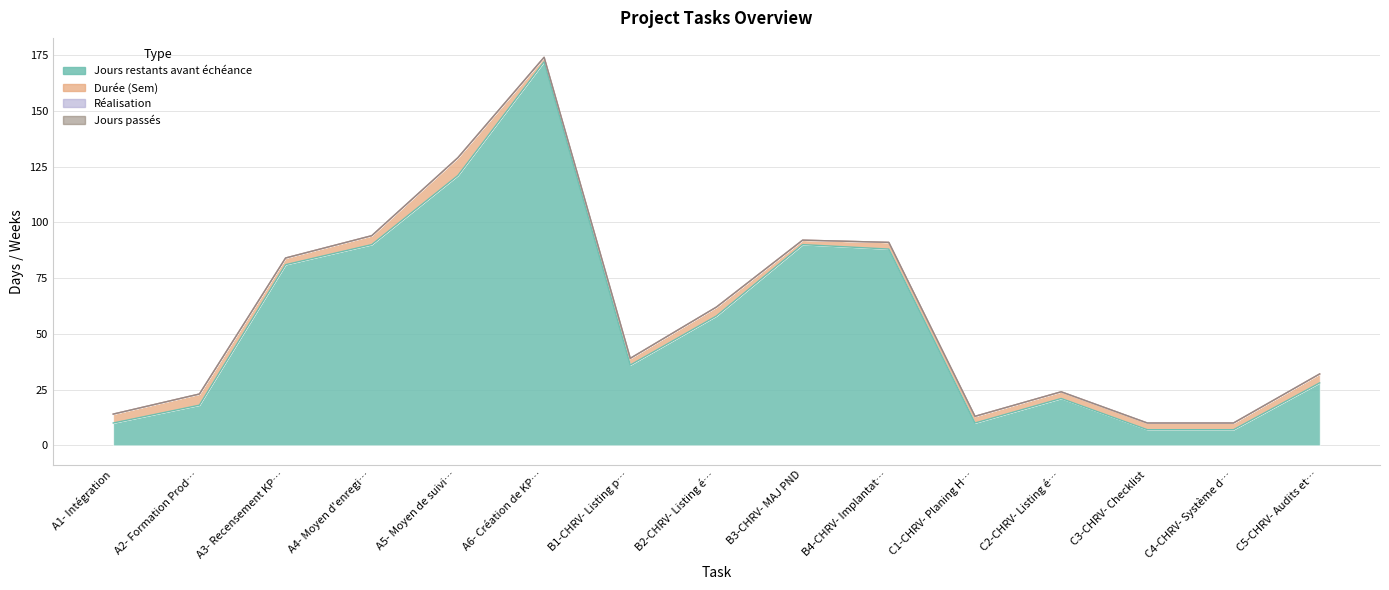

Reading right to left, extract all data points from this chart.

Jours restants avant échéance: 28	7	7	21	10	88	90	58	36	172	121	90	81	18	10
Durée (Sem): 4	3	3	3	3	3	2	4	3	2	8	4	3	5	4
Réalisation: 0	0	0	0	0	0	0	0	0	0	0	0	0	0	0
Jours passés: 0	0	0	0	0	0	0	0	0	0	0	0	0	0	0